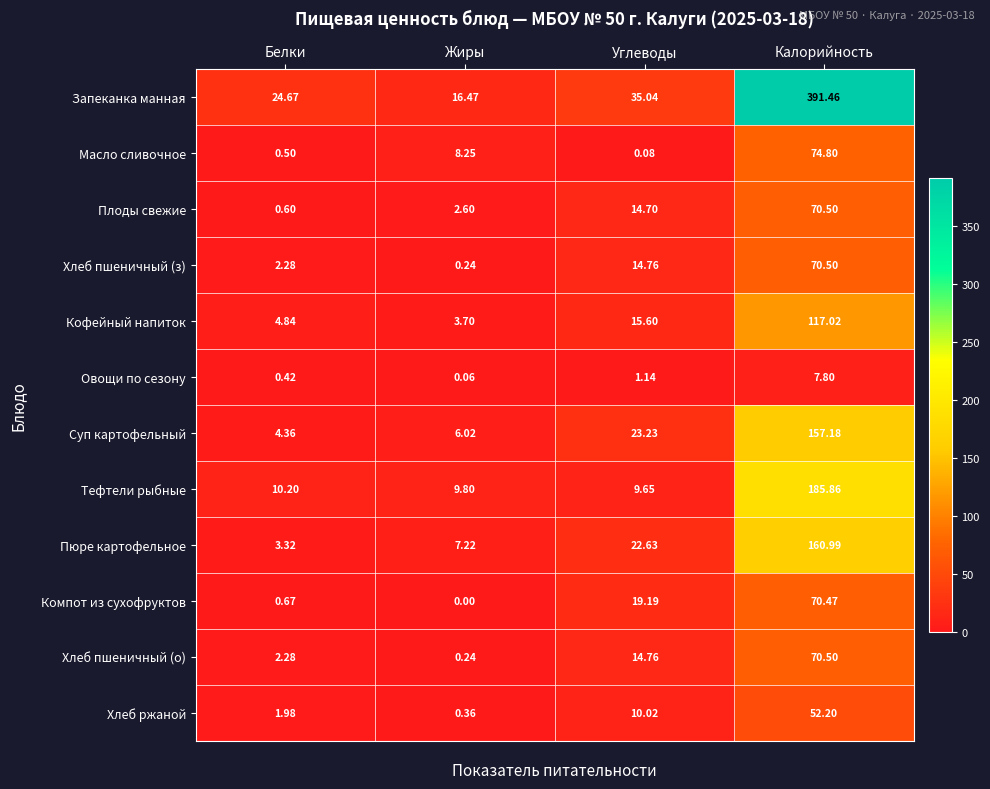

At which label is Пюре картофельное closest to 82?

Углеводы